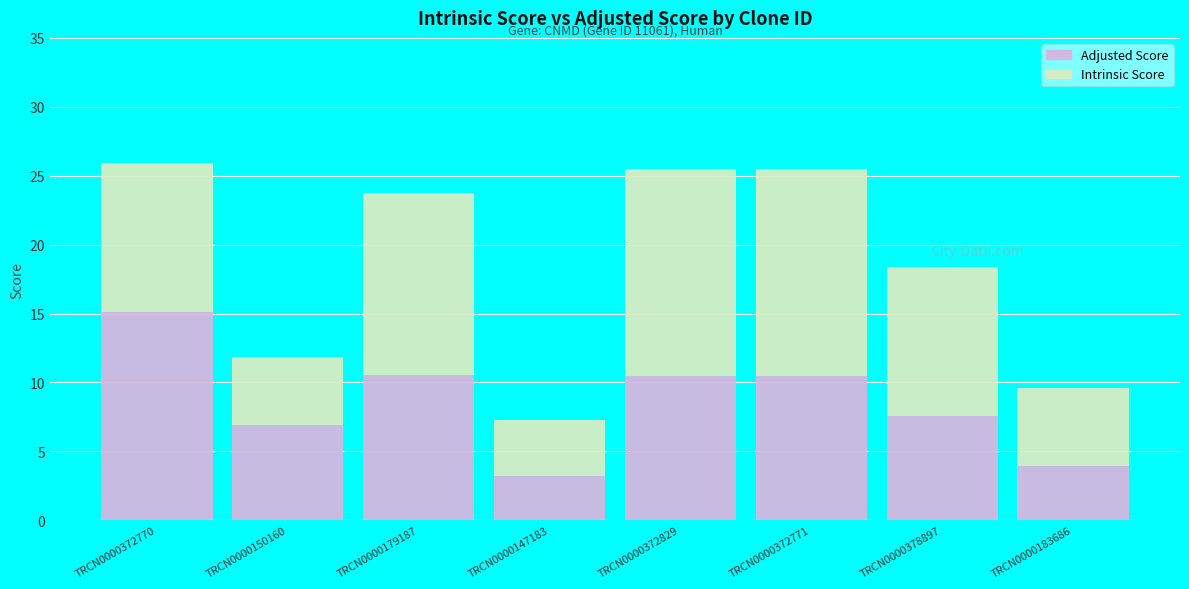

What is the sum of all Adjusted Score values?

68.3